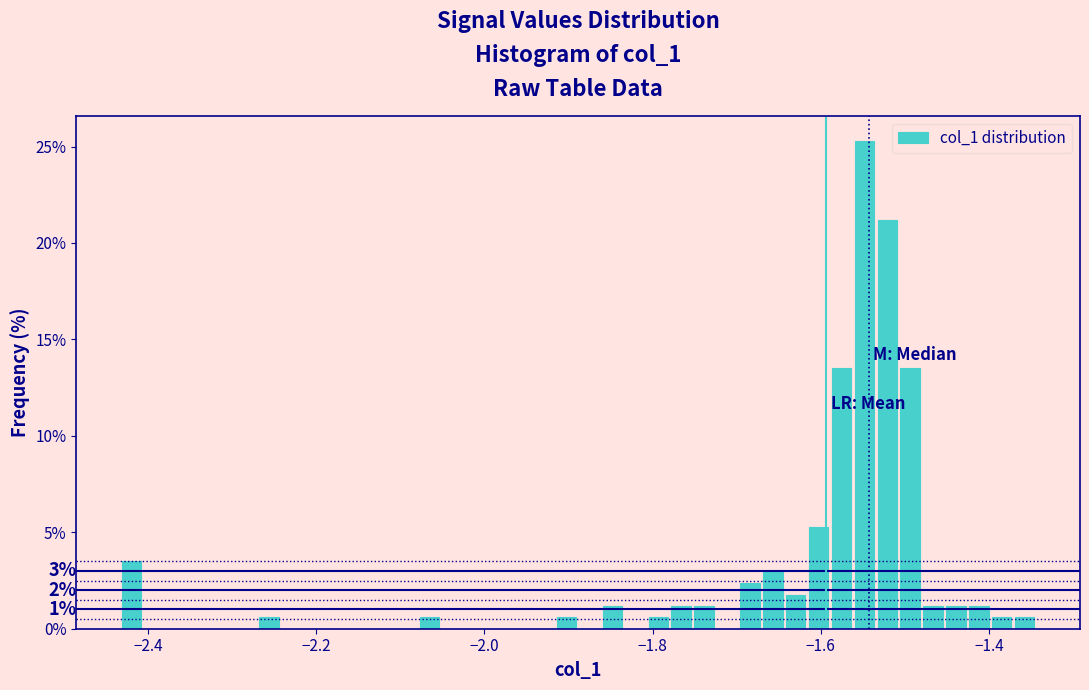

Around what value on the x-axis is the tallest bar? Give the approximate position of its centre, as read against the axis.

-1.54